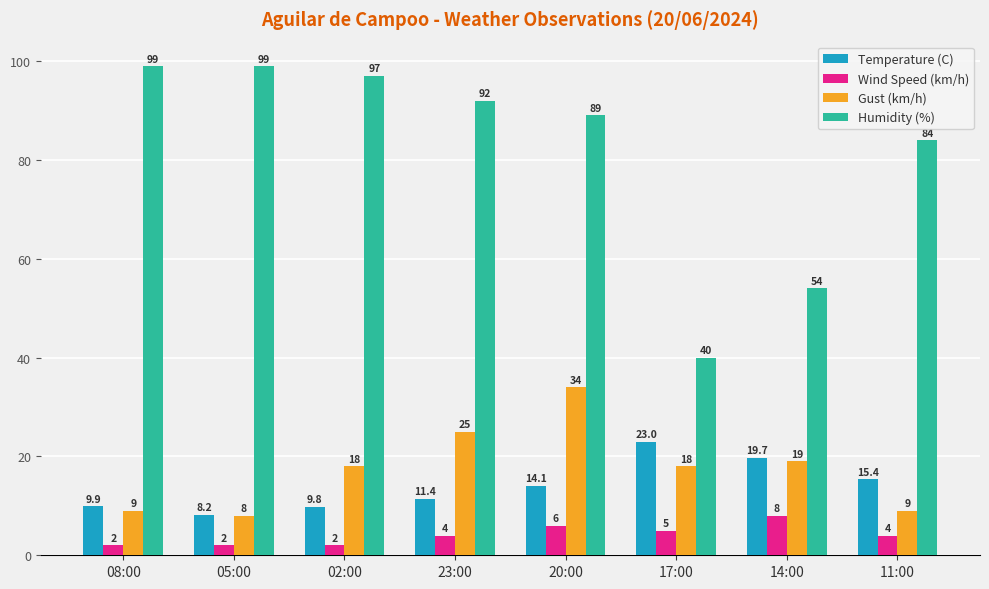

What is the sum of the Humidity (%) values at 14:00 and 05:00?

153.0